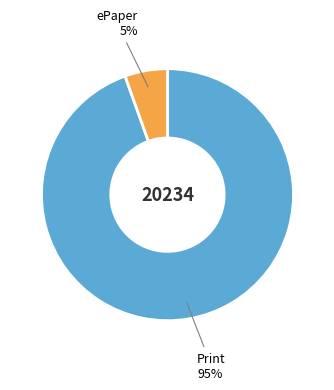

Does any single category account for the majority?

Yes